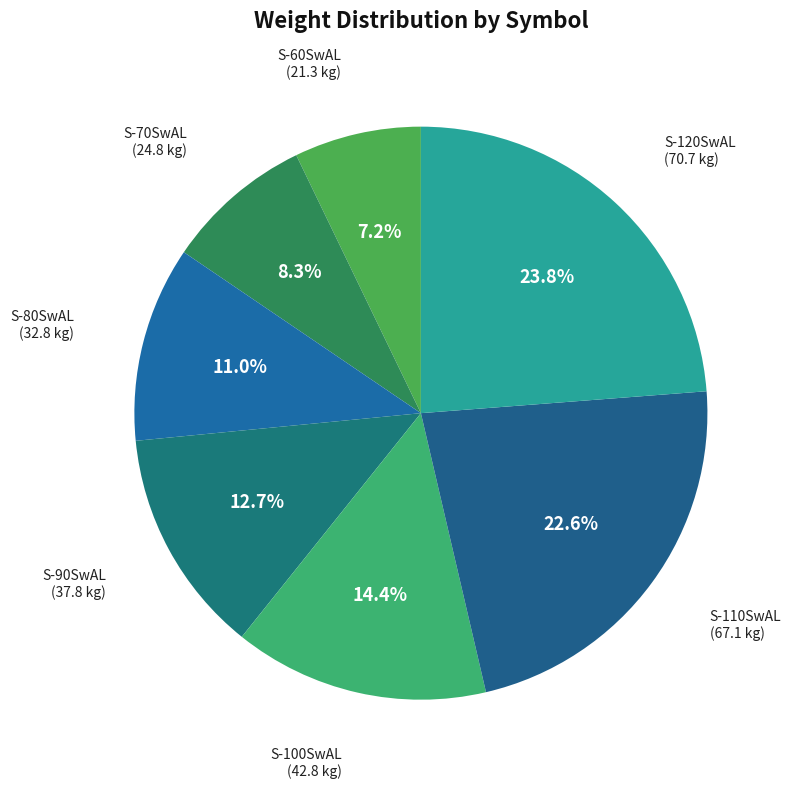

Which has a higher value, S-60SwAL or S-80SwAL?

S-80SwAL